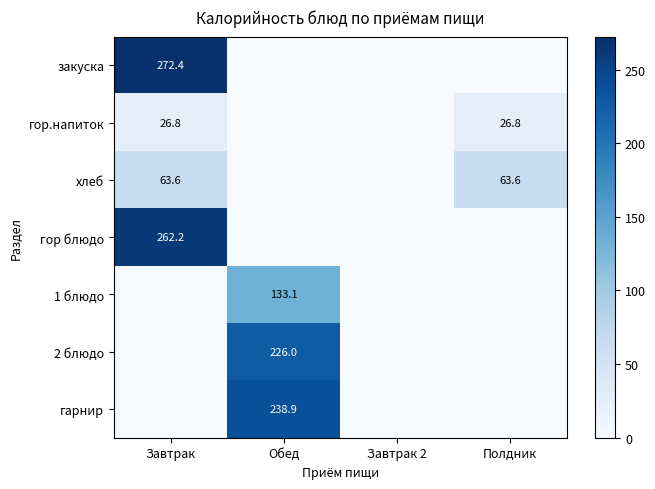

The закуска series shows 272.4 at Завтрак. True or false?

True